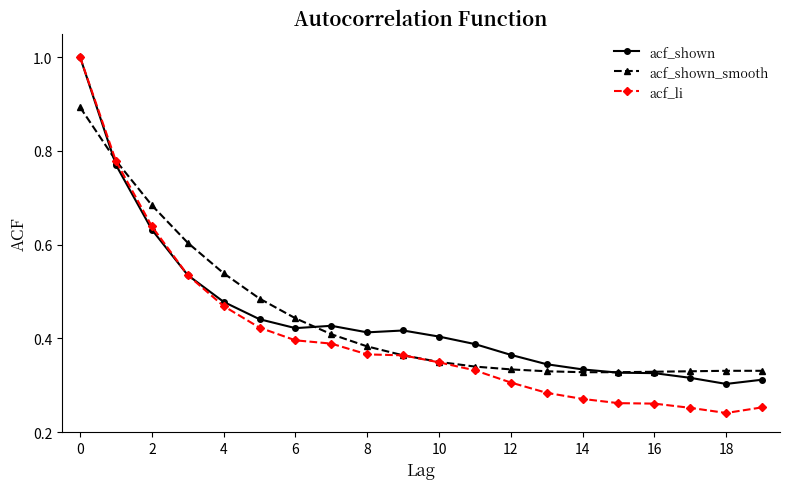

At how many categories does at least one series exceed 0?

20